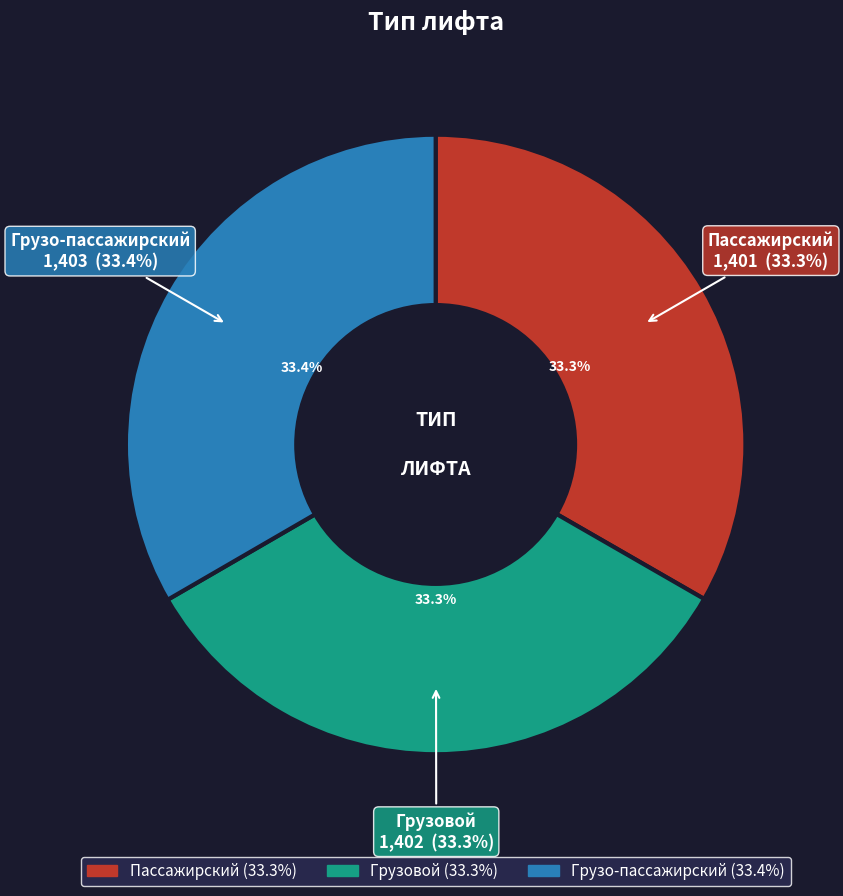

How many slices are in this pie chart?

3